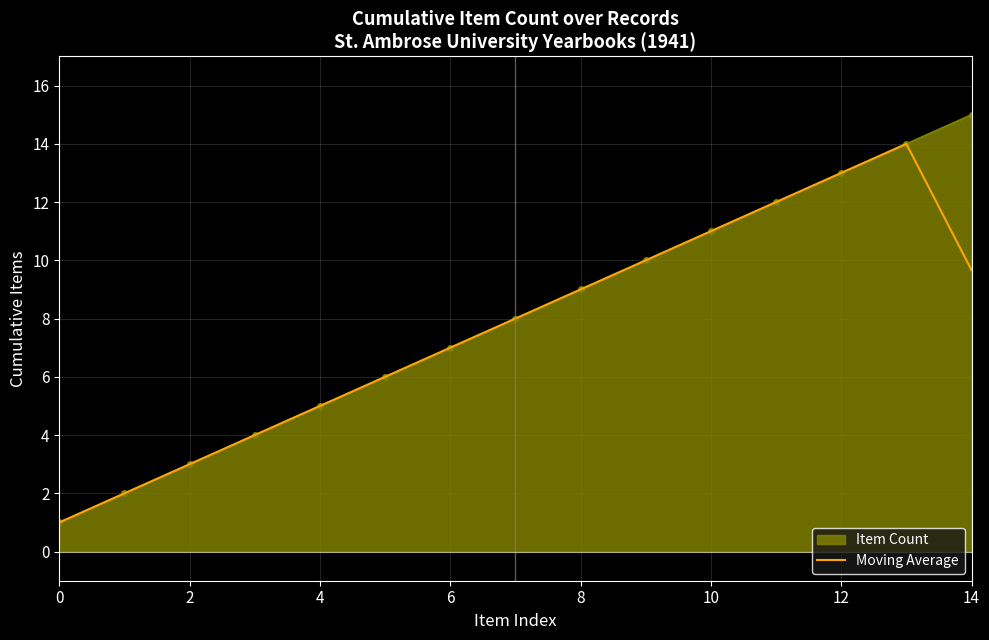

List the series in order of their peak value, lowest first.

Moving Average, Item Count